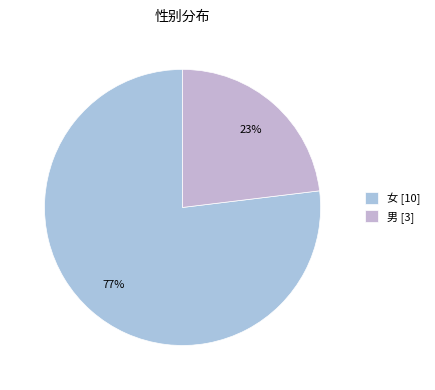

To the nearest percent, what portion does 女 represent?

77%